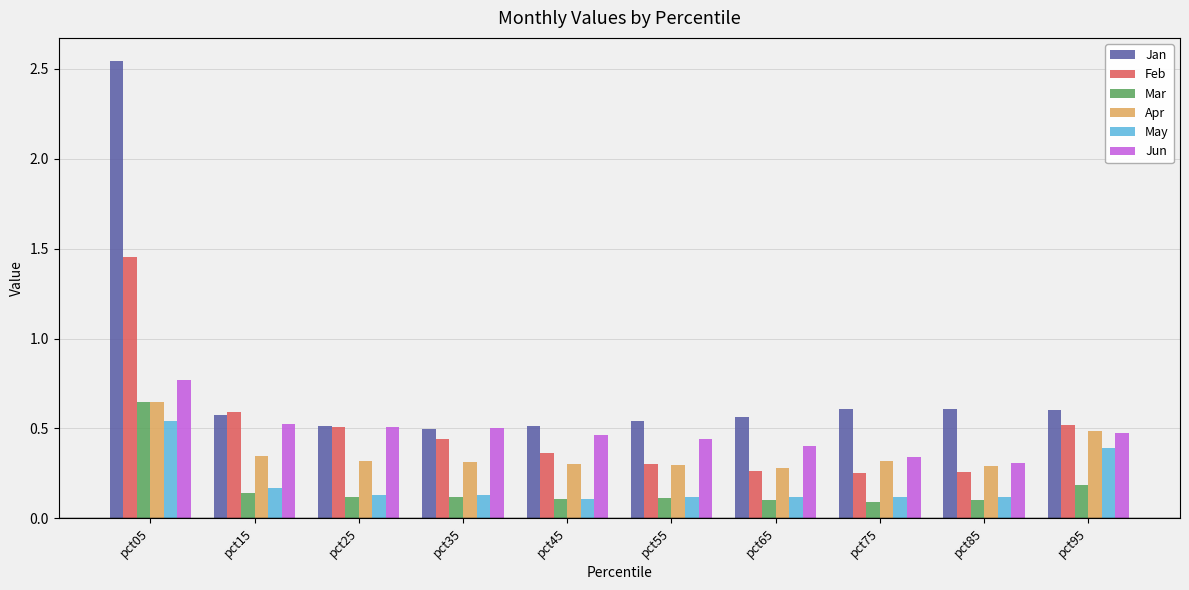

True or false: Feb has a value of 0.3 at pct55.

True